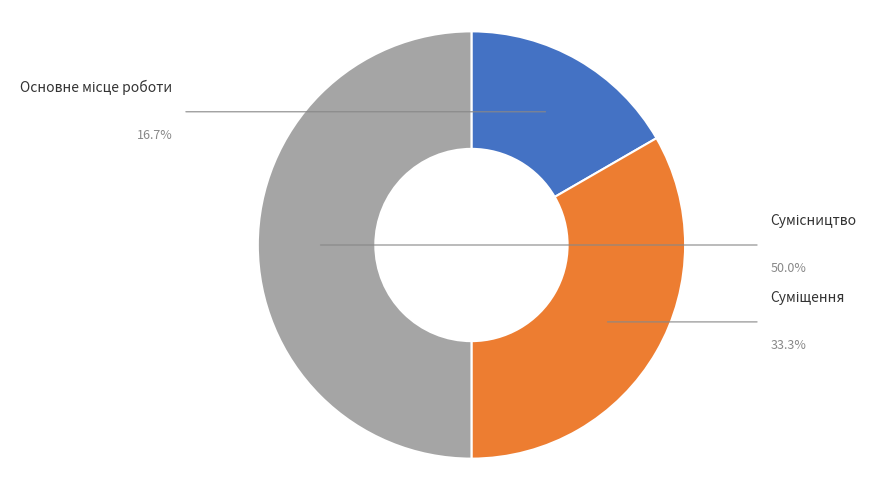

Which slice is the largest?

Сумісництво